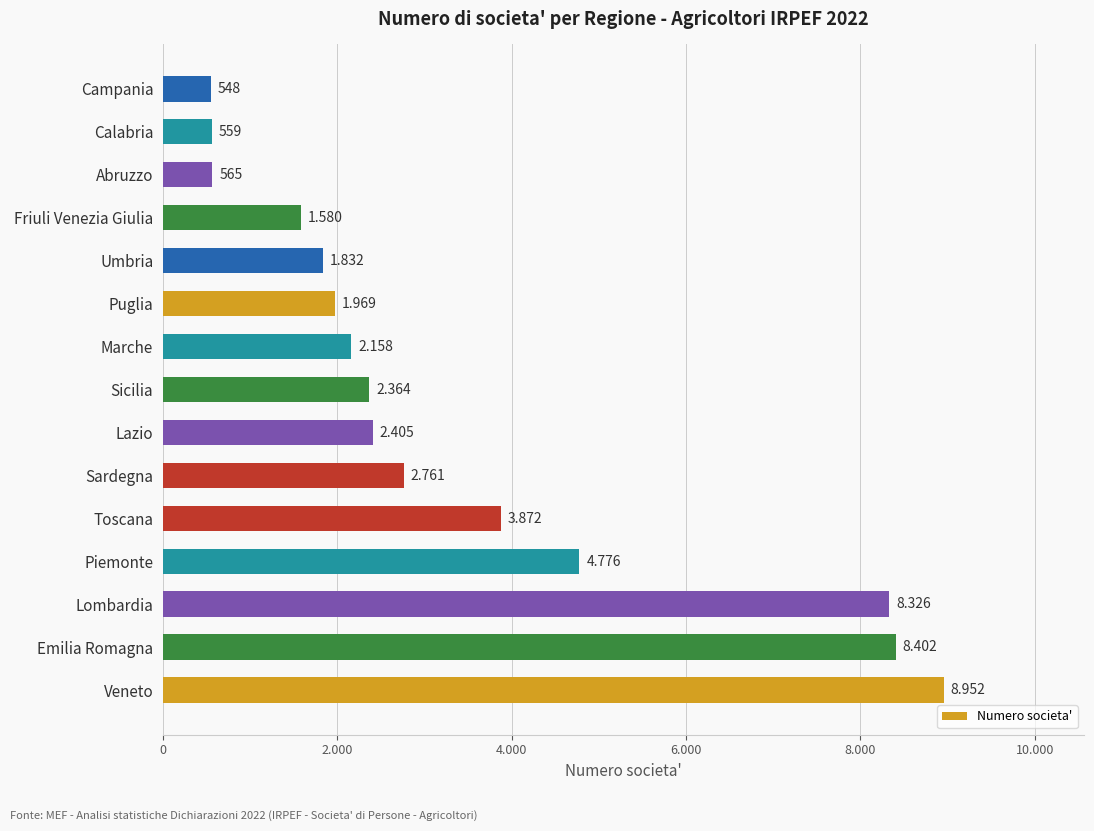

Does the chart contain any negative values?

No